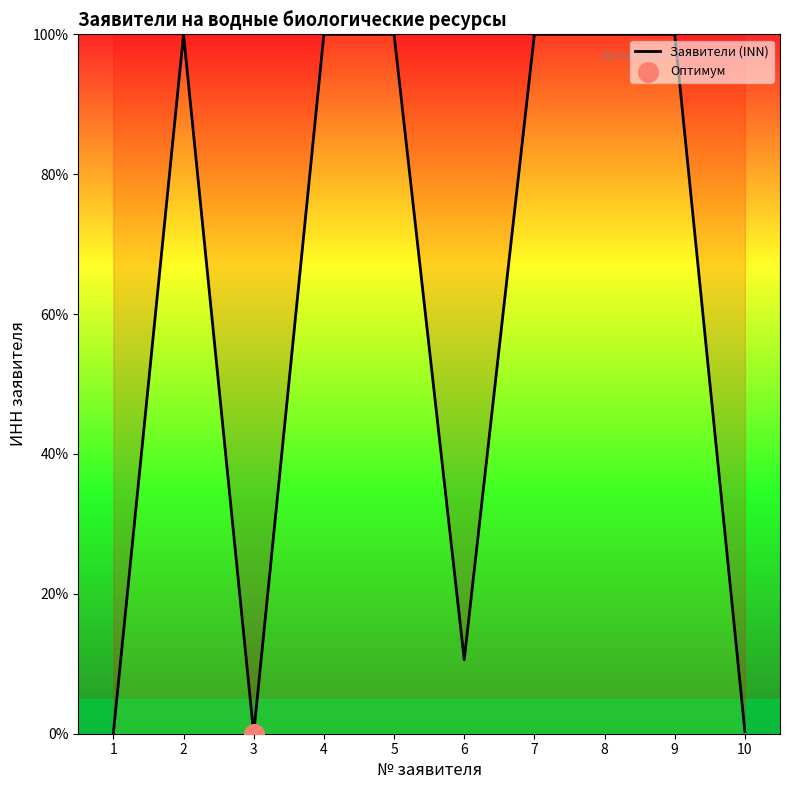

Approximately how many times larger is the value at 5 compared to 6?

9.5